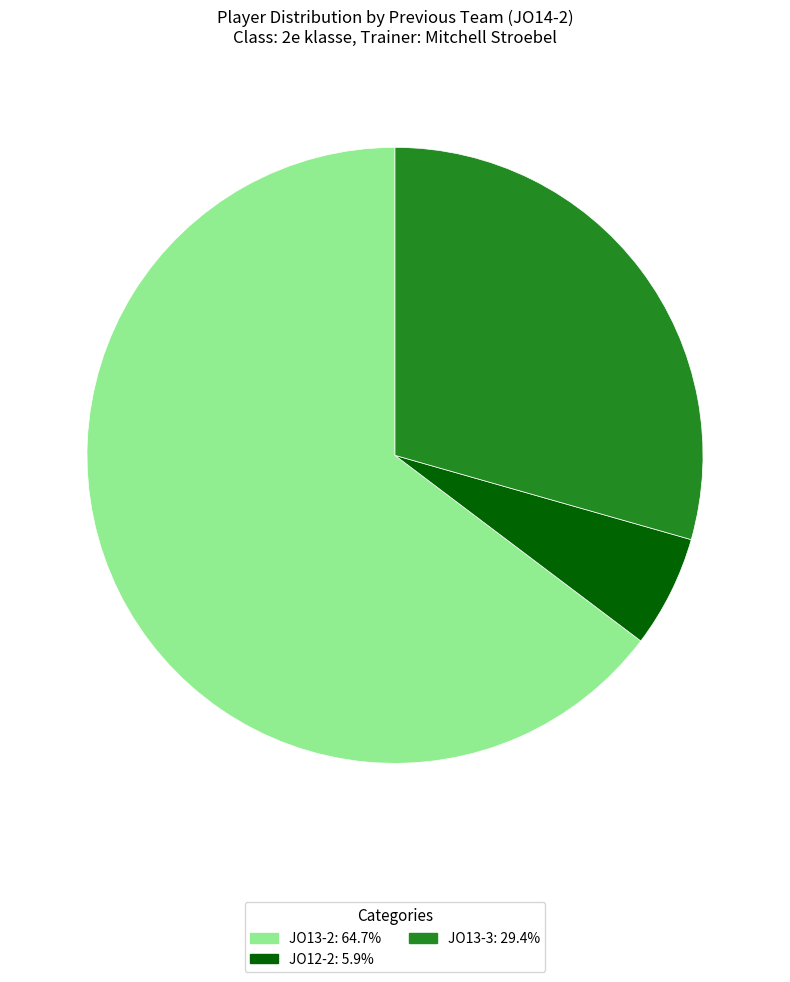

Approximately how many times larger is the value at JO13-3 compared to JO13-2?

0.5